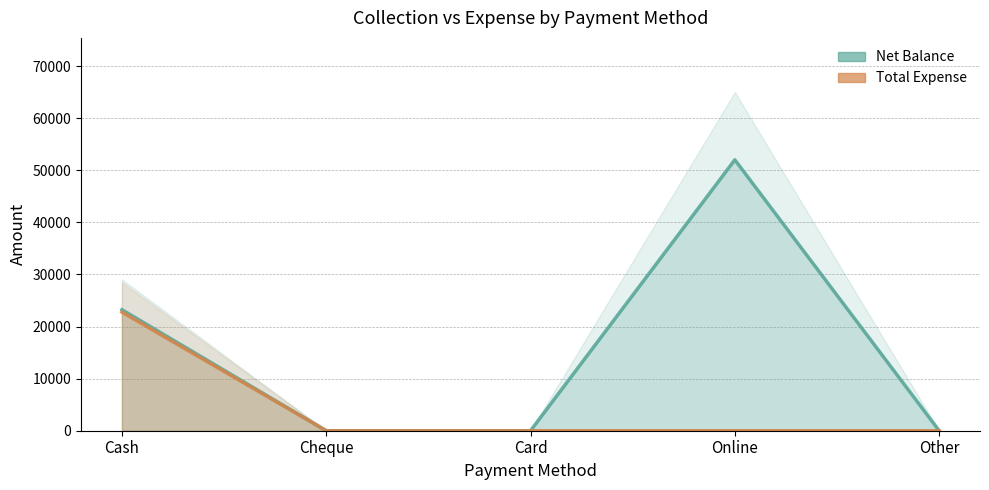

Which category has the highest value across all series?

Online